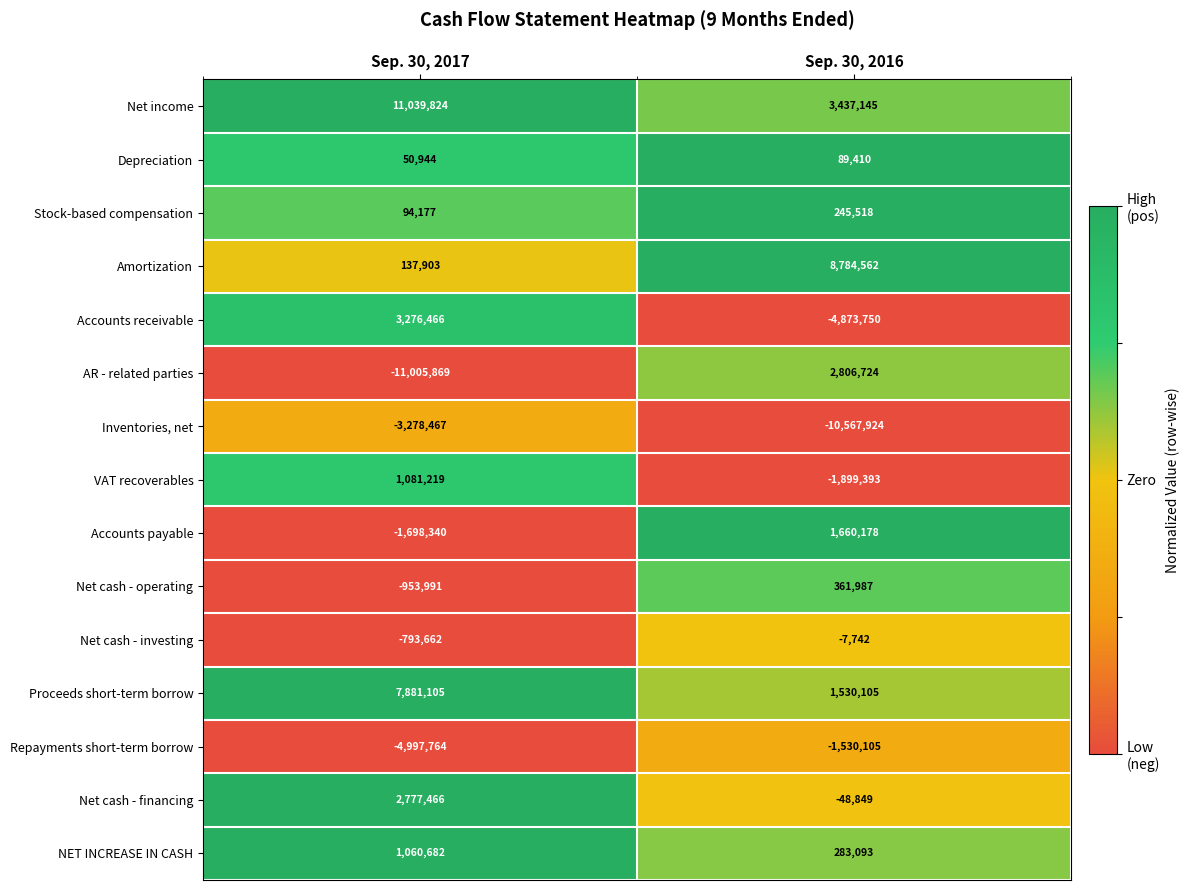

Count the number of categories in the chart.

2